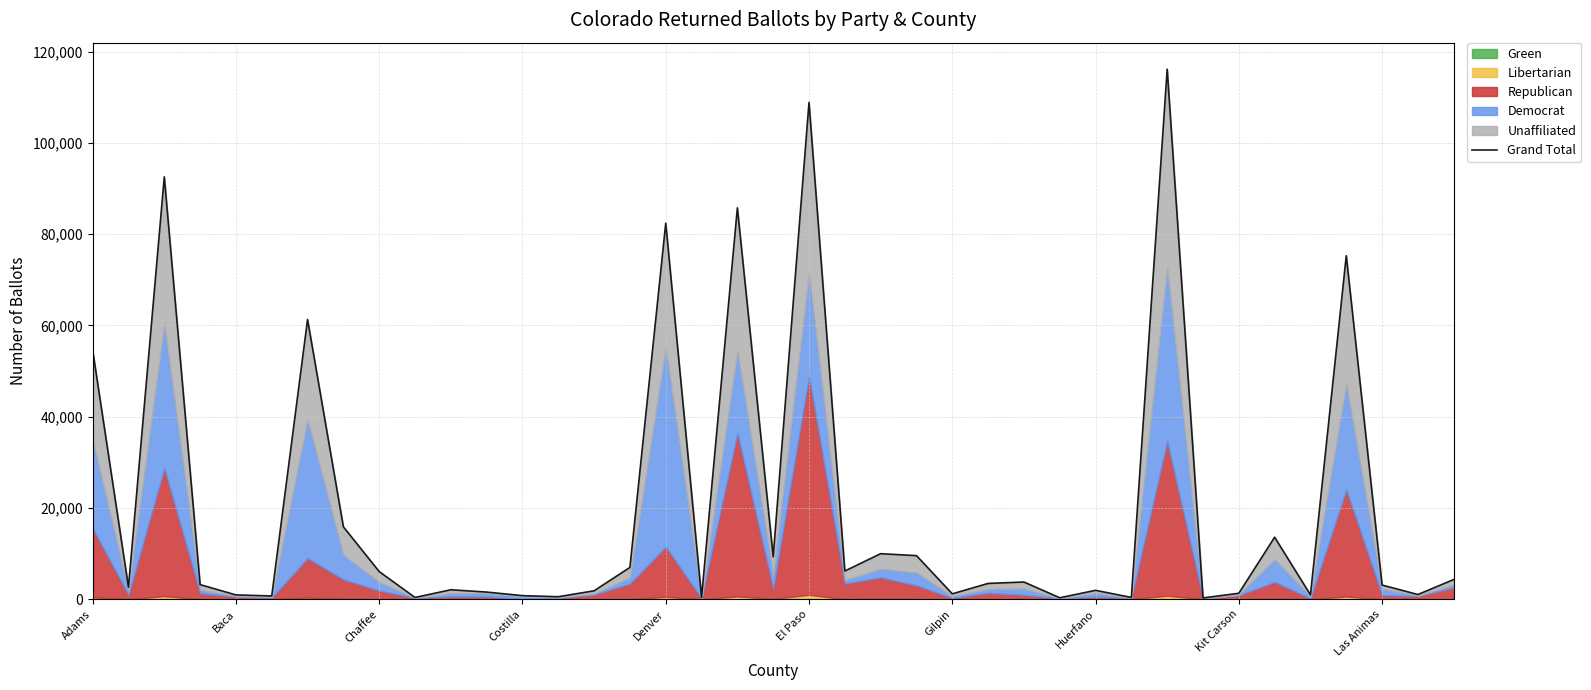

At which label does the data first exceed 3235?

Adams